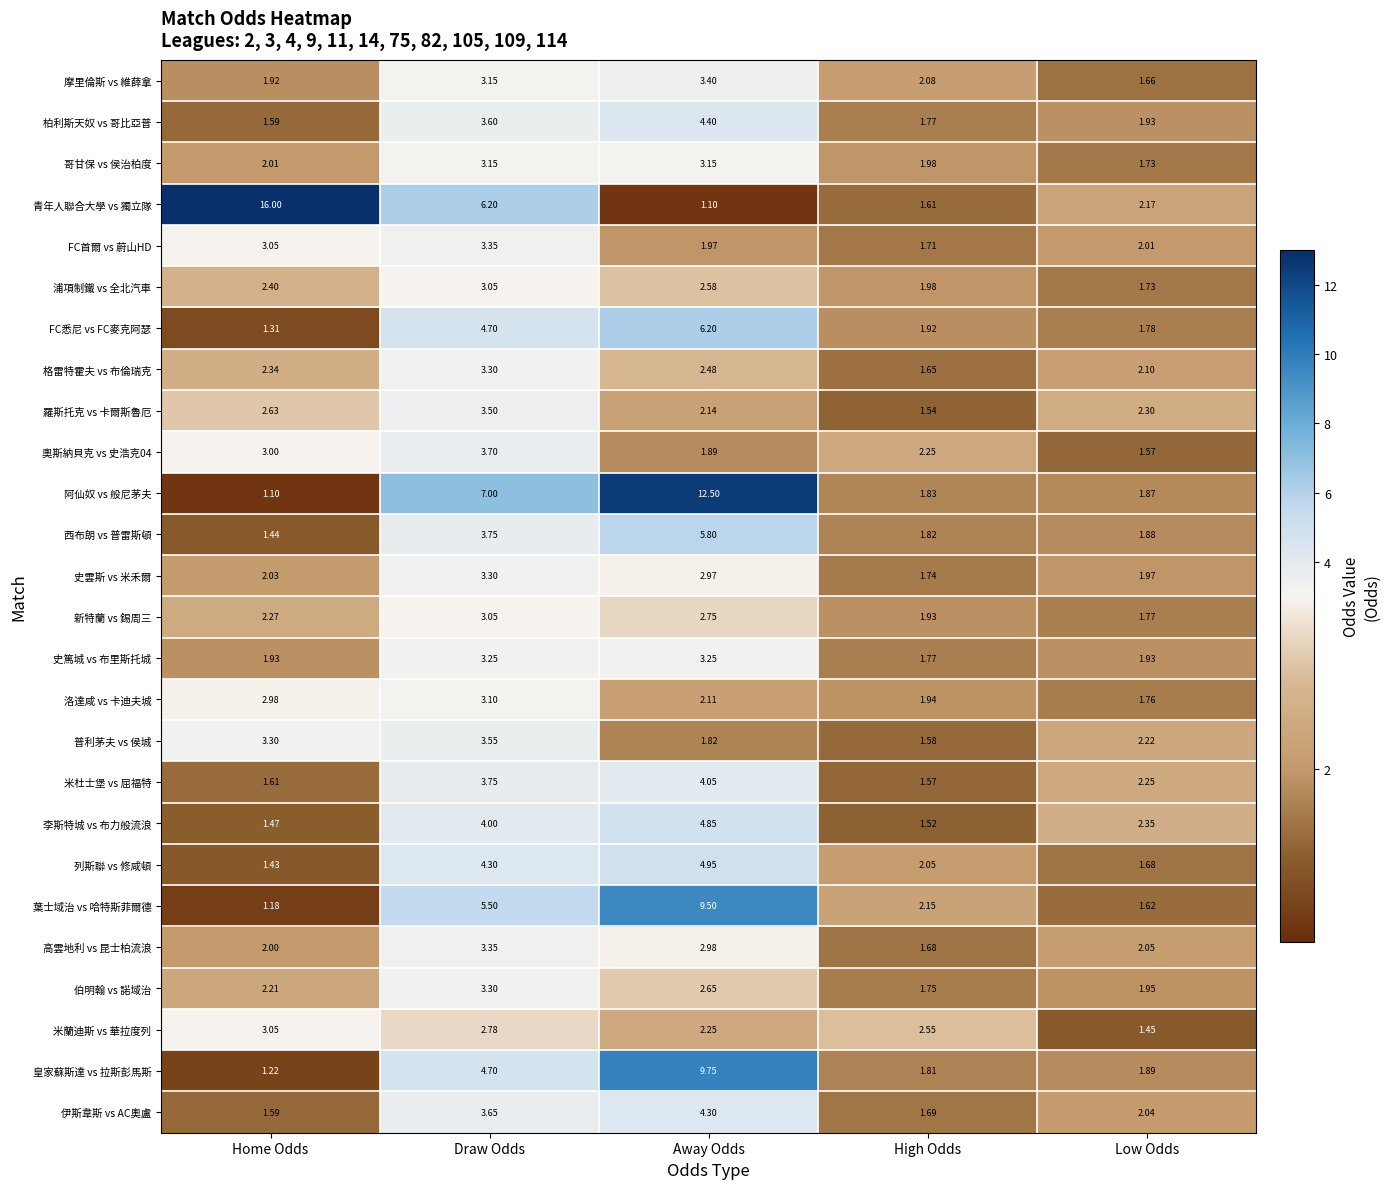

At which category does the chart reach its peak across all series?

Home Odds